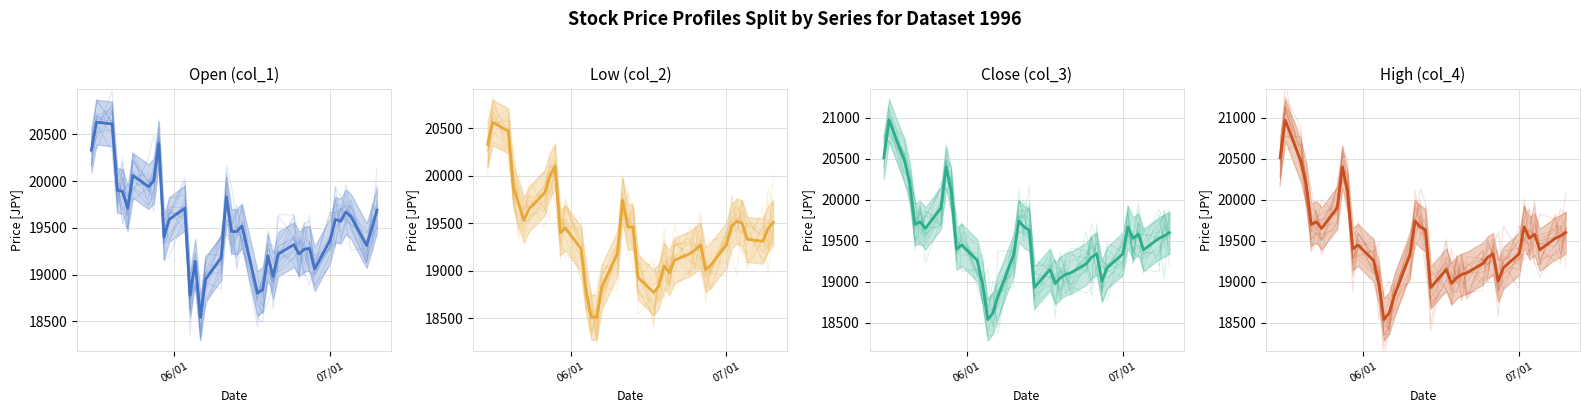

What are all the series names shown in the legend?

Open mean, Low mean, Close mean, High mean